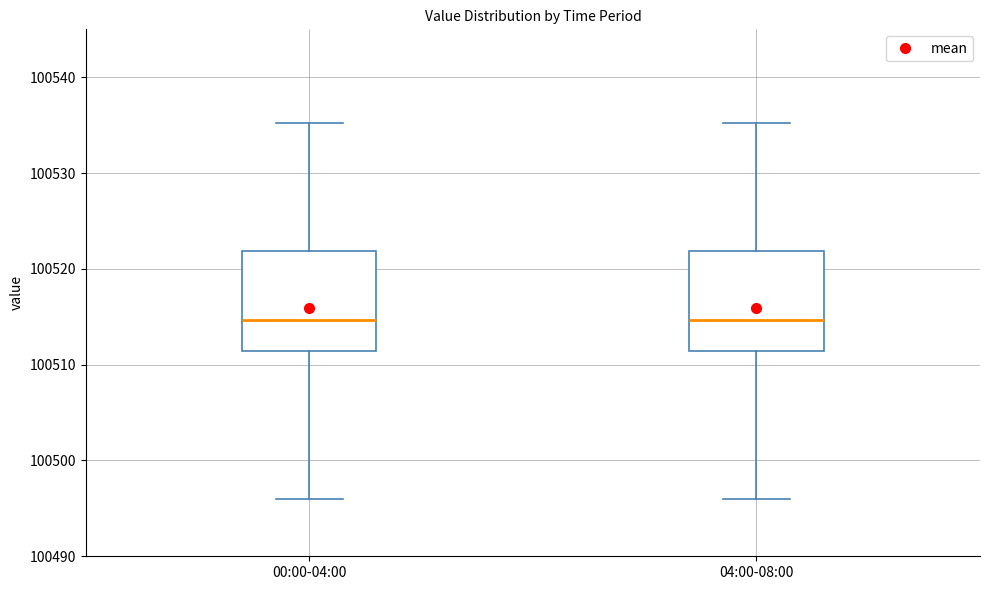

Reading left to right, read every box against the y-axis: the position of its median line, the range the box covers, and the ends of its whiskers. The values are not printed on the chart, so give them approximately, as read against the axis.

00:00-04:00: median 100515, box 100511 to 100522, whiskers 100496 to 100535
04:00-08:00: median 100515, box 100511 to 100522, whiskers 100496 to 100535